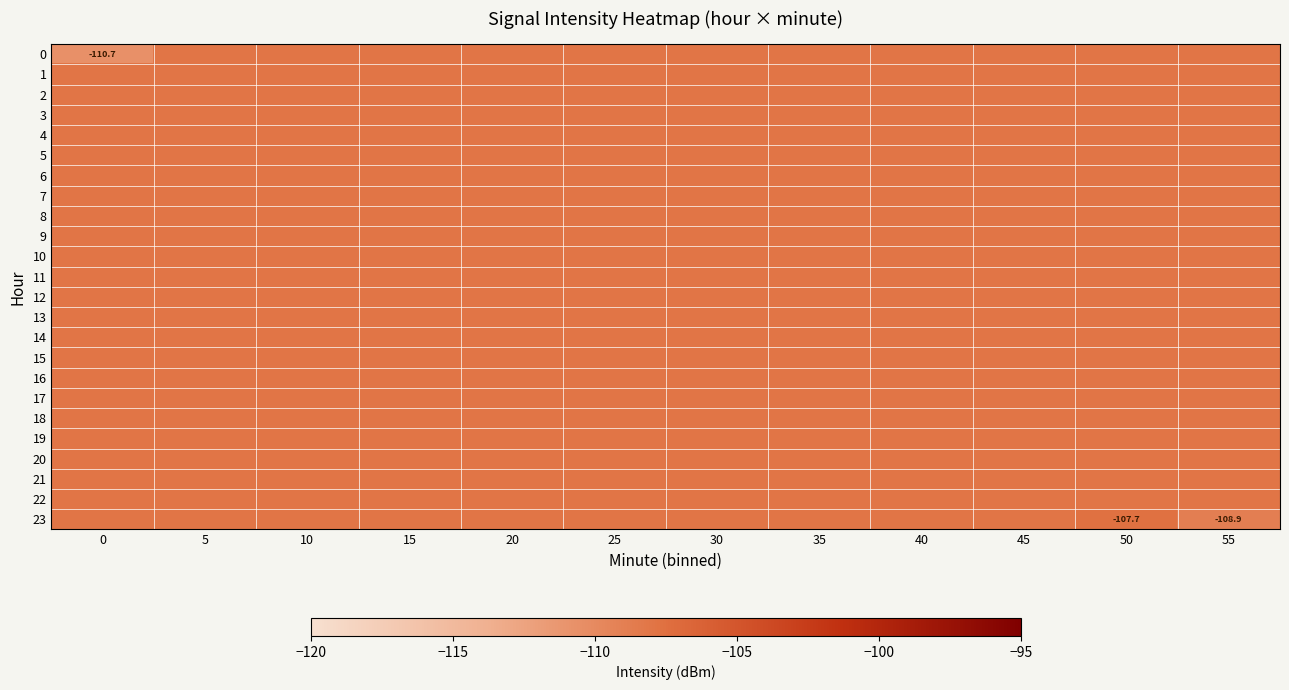

How many data points in 23 are above -108?

1